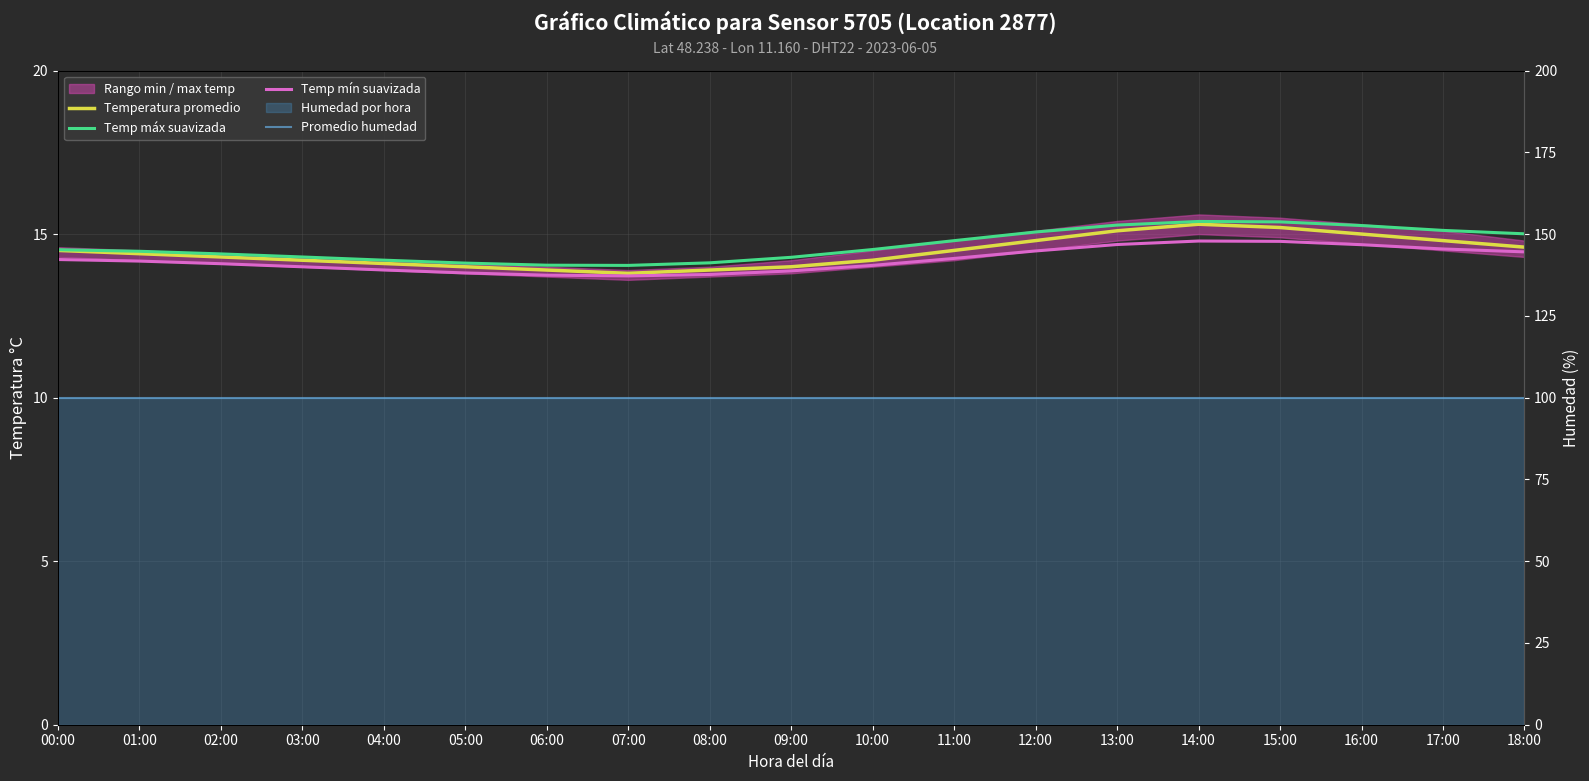

True or false: Temp máx suavizada and Temperatura promedio cross at least once.

False